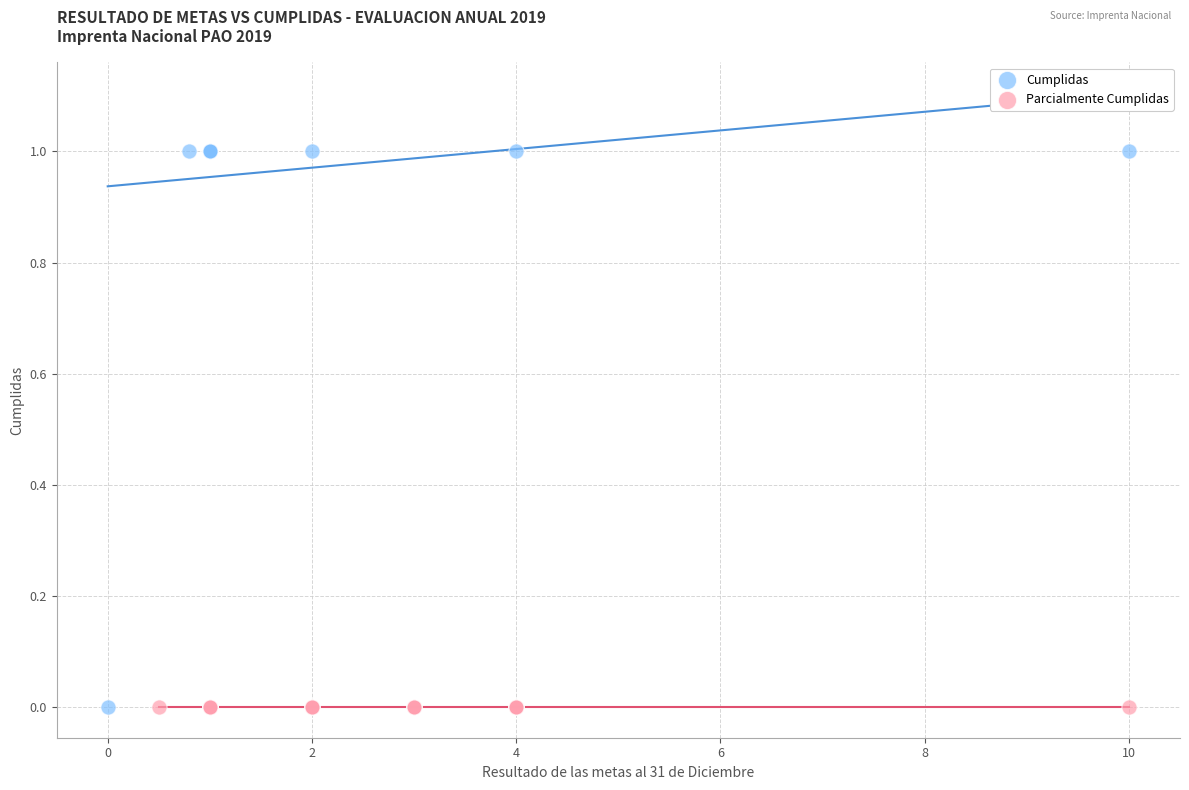

What are all the series names shown in the legend?

Cumplidas, Parcialmente Cumplidas